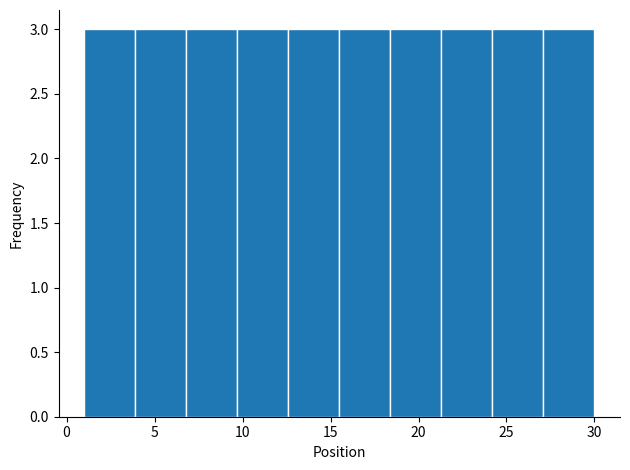

Reading left to right, list every bar in this chart as the range it spans on the x-axis followed by its height. Neither the bar edges nor the heights are printed on the chart, so give them approximately, as read against the axes.

1.0 to 3.9: 3
3.9 to 6.8: 3
6.8 to 9.7: 3
9.7 to 12.6: 3
12.6 to 15.5: 3
15.5 to 18.4: 3
18.4 to 21.3: 3
21.3 to 24.2: 3
24.2 to 27.1: 3
27.1 to 30.0: 3